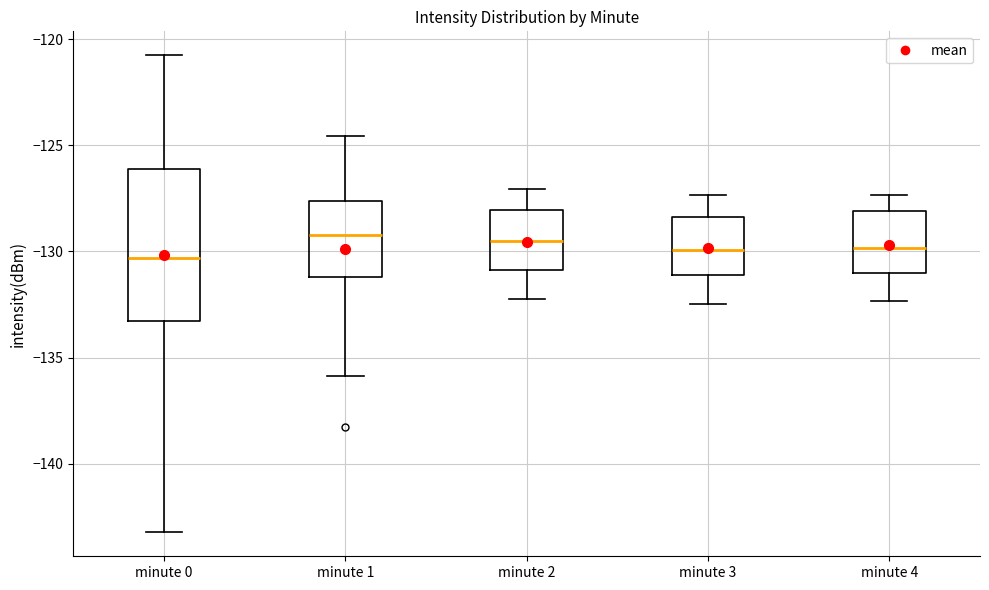

Where does the upper whisker of the box for minute 0 end on the y-axis? The values are not printed on the chart, so give them approximately, as read against the axis.

-121.0